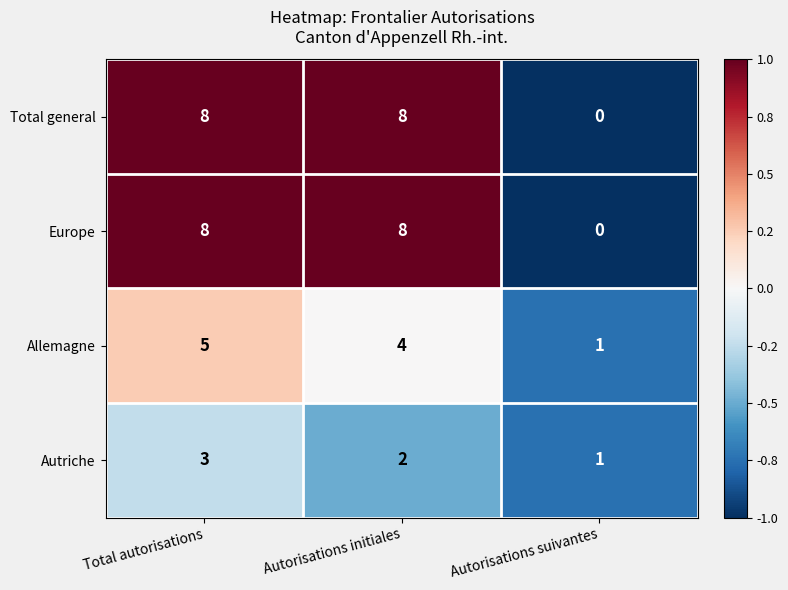

Is it true that Autriche equals 0 at Autorisations initiales?

False